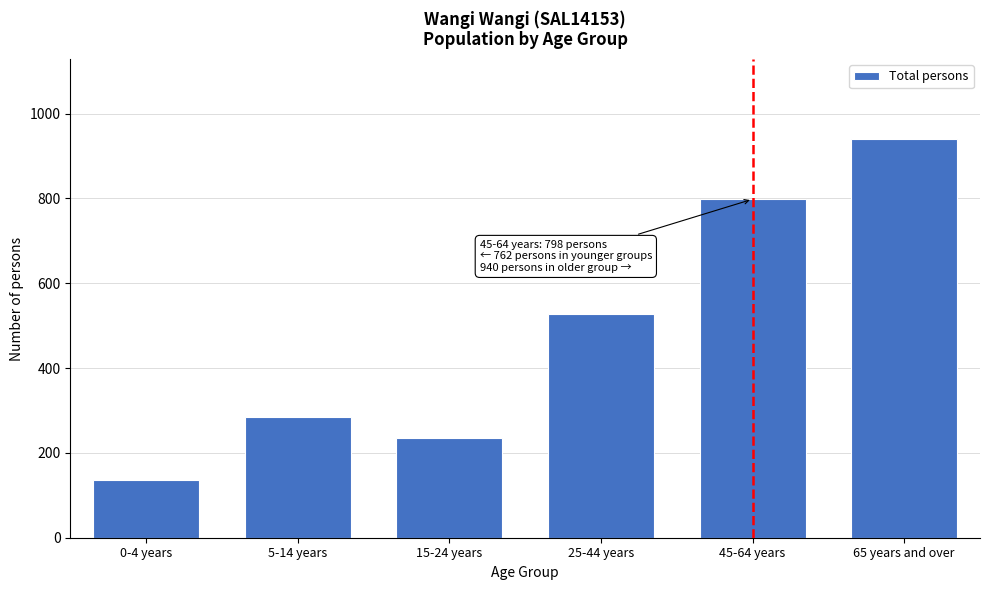

Reading left to right, what are all the values shown in this chart?

135	284	234	528	798	940